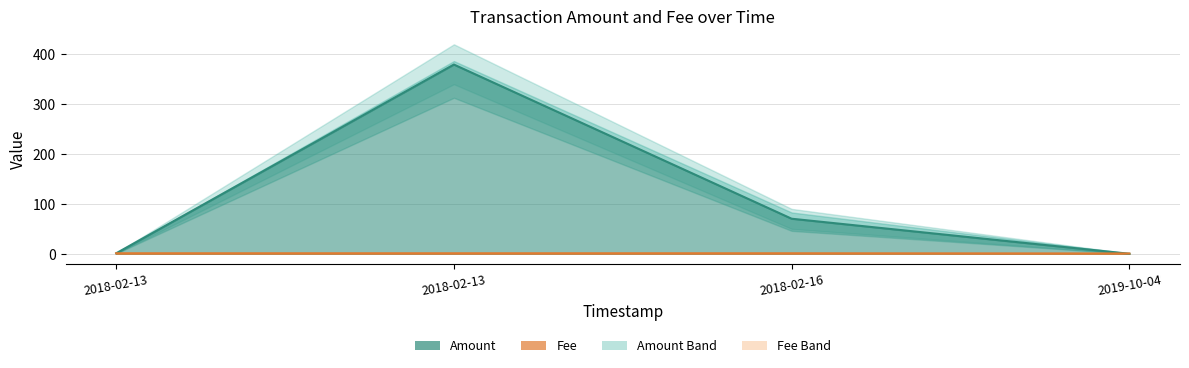

At which category does the chart reach its minimum across all series?

2019-10-04